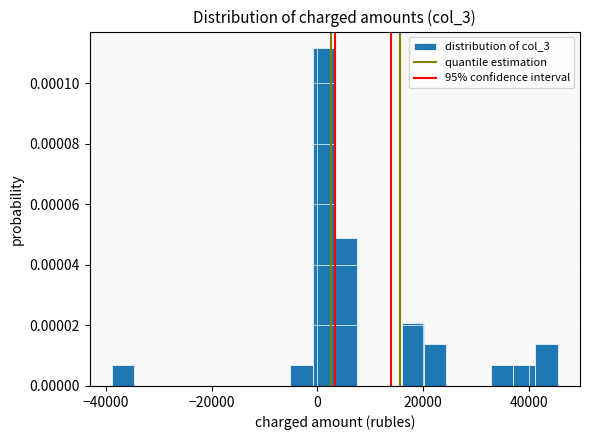

Read against the x-axis, roughly where is the centre of the tallest bar?

2000